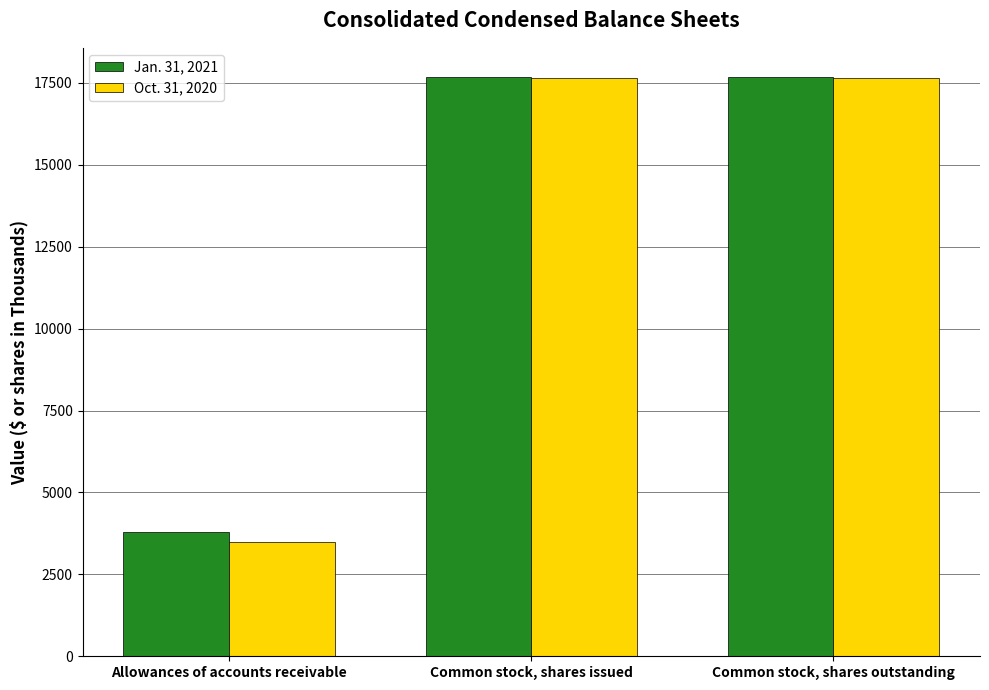

True or false: Jan. 31, 2021 has a value of 5337 at Allowances of accounts receivable.

False